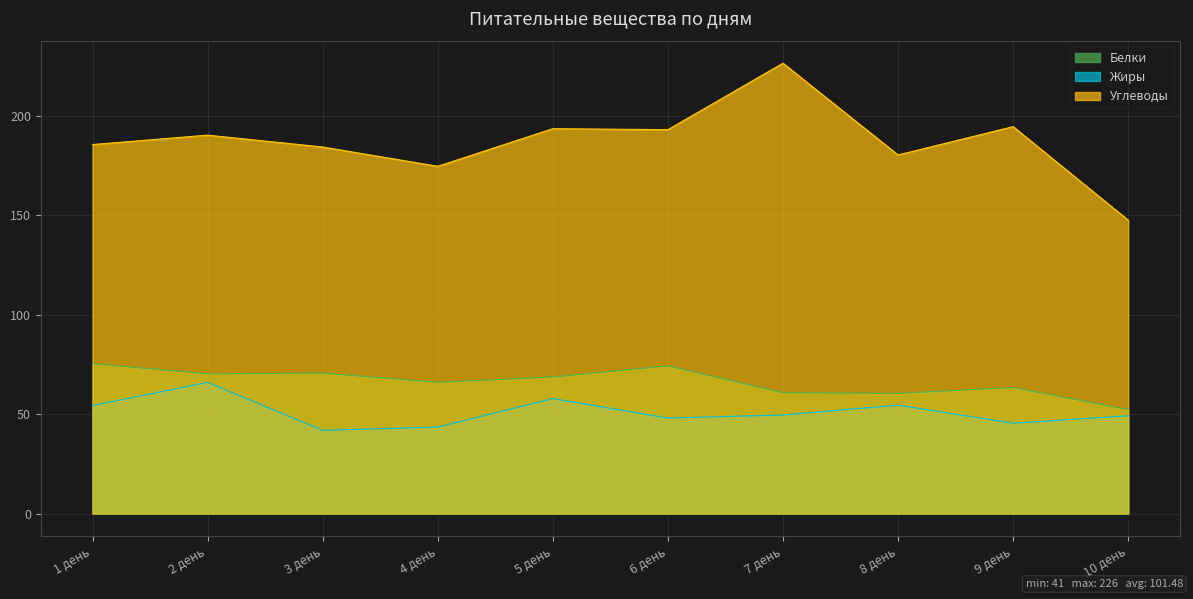

True or false: Жиры and Белки cross at least once.

False